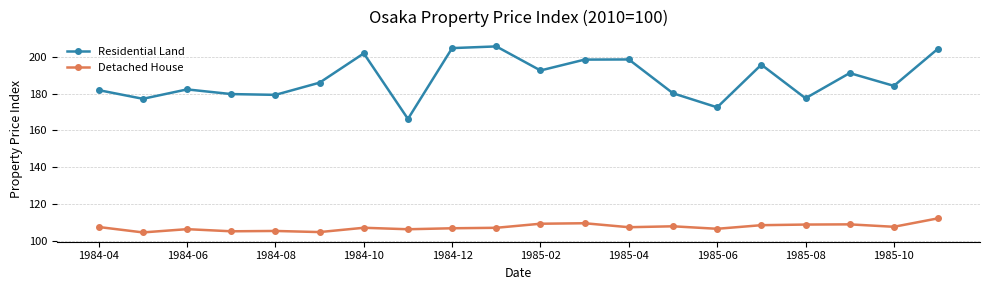

What is the difference between the second highest and minimum values in the Detached House series?

5.0